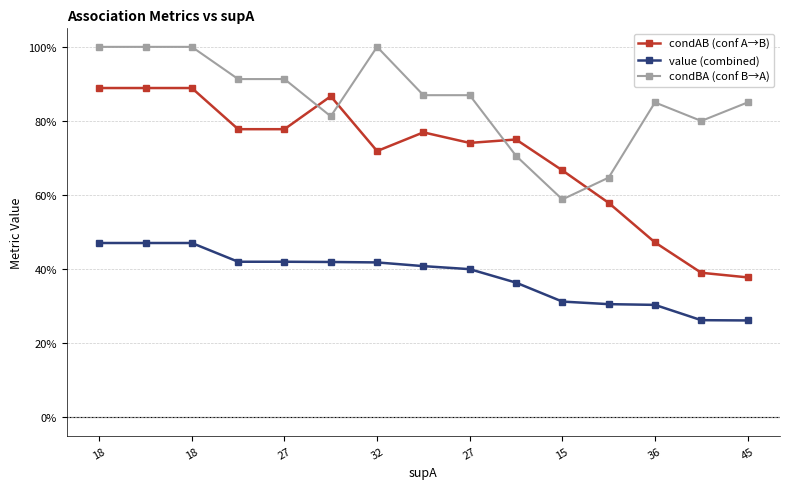

Which series has the largest total across all categories?

condBA (conf B→A)